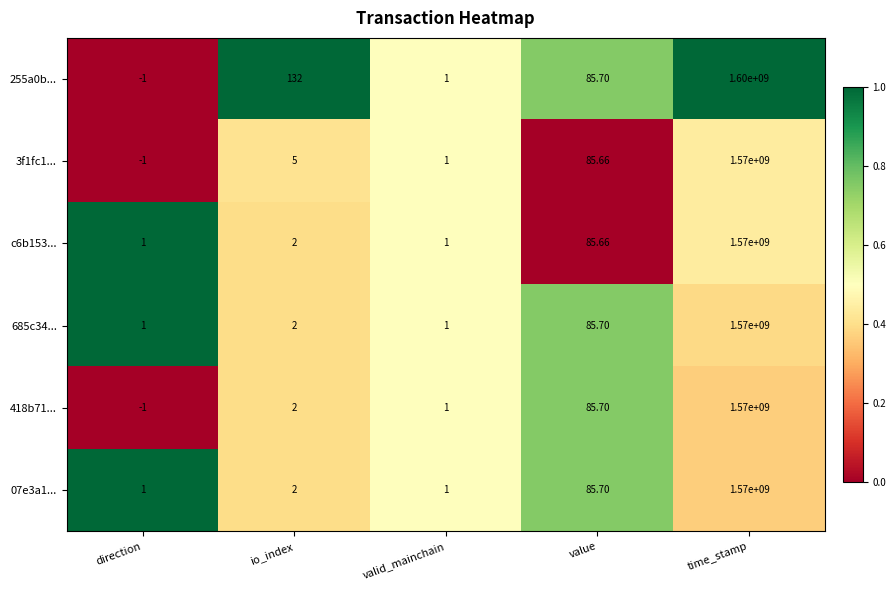

Is the value of c6b153... at io_index greater than the value of 3f1fc1... at direction?

Yes